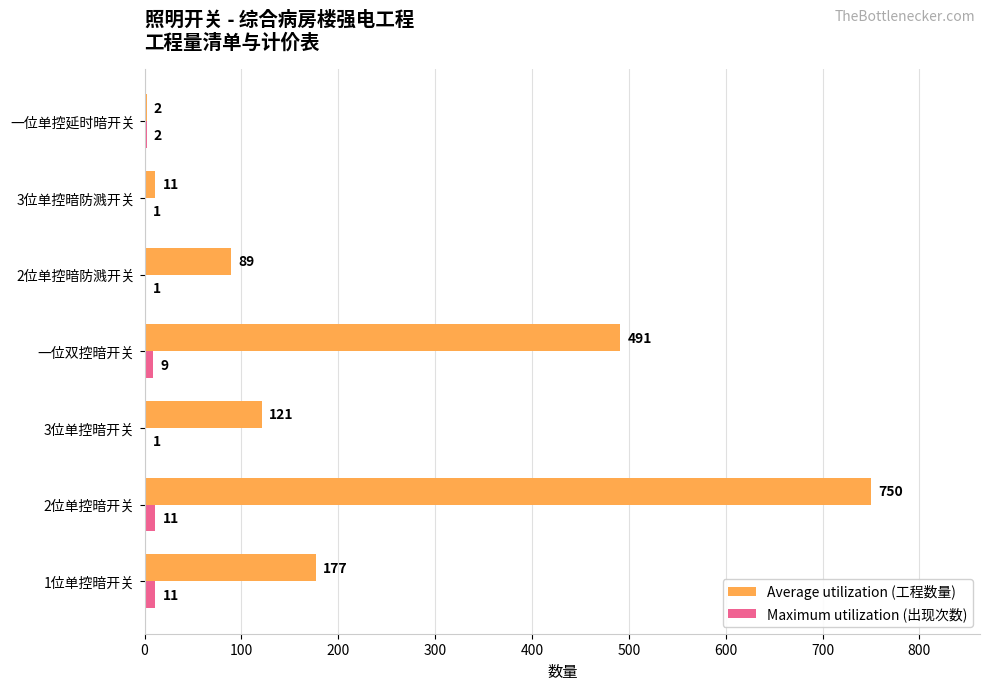

Which series changed the most between 2位单控暗开关 and 3位单控暗防溅开关?

Average utilization (工程数量)